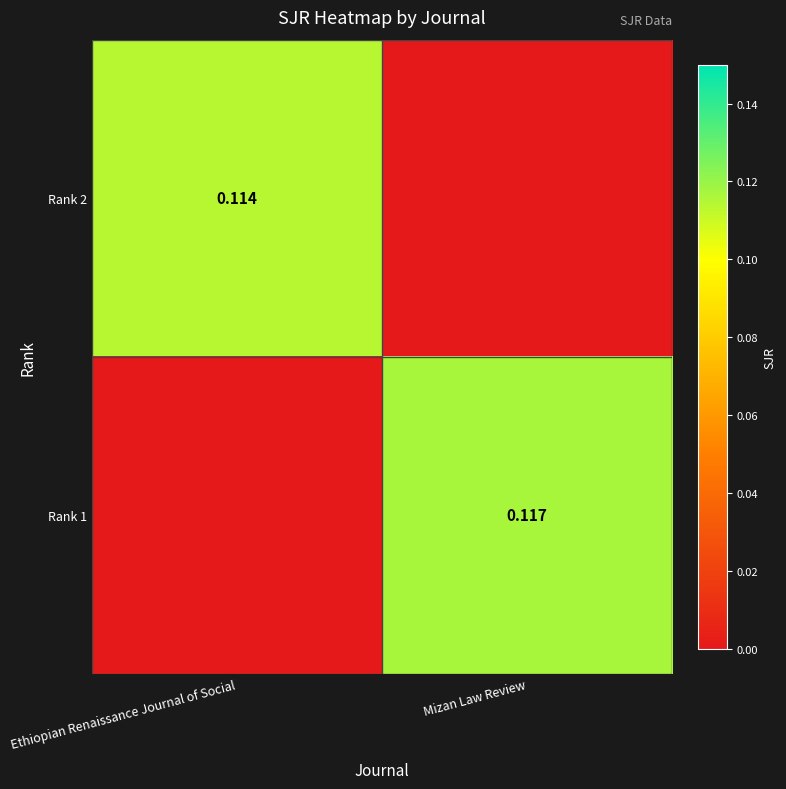

Is the value of Rank 2 at Ethiopian Renaissance Journal of Social greater than the value of Rank 1 at Mizan Law Review?

No